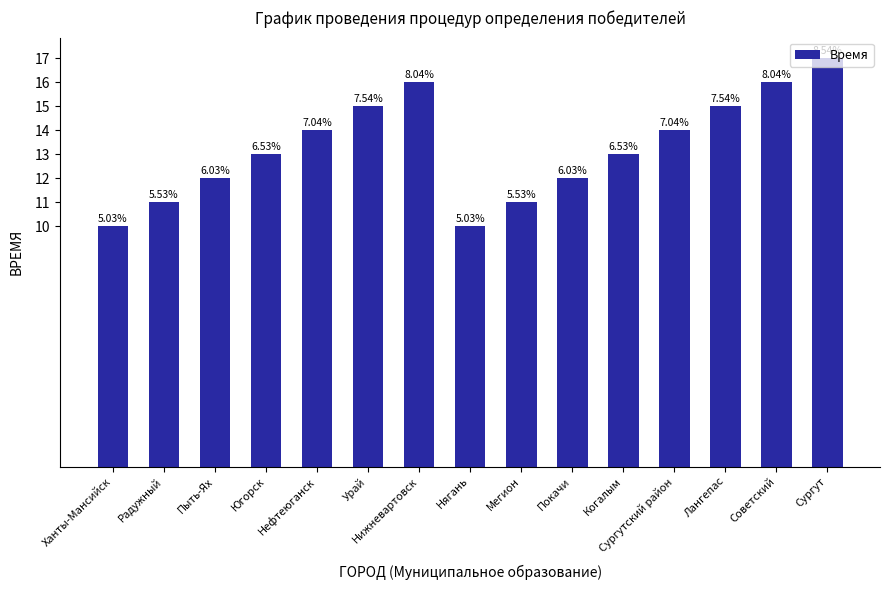

What is the ratio of the value at Урай to the value at Нижневартовск?

0.9